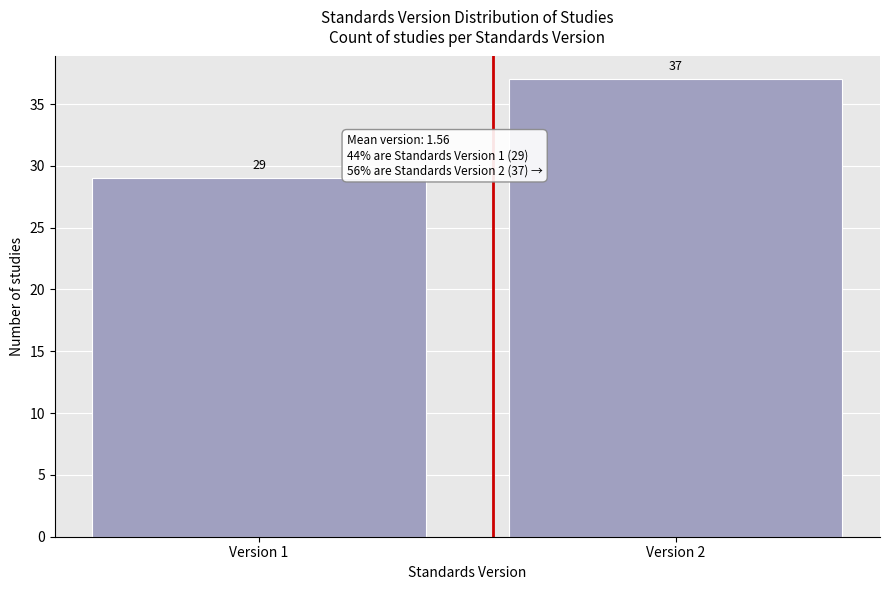

Reading right to left, list all the values displayed in this chart.

37	29